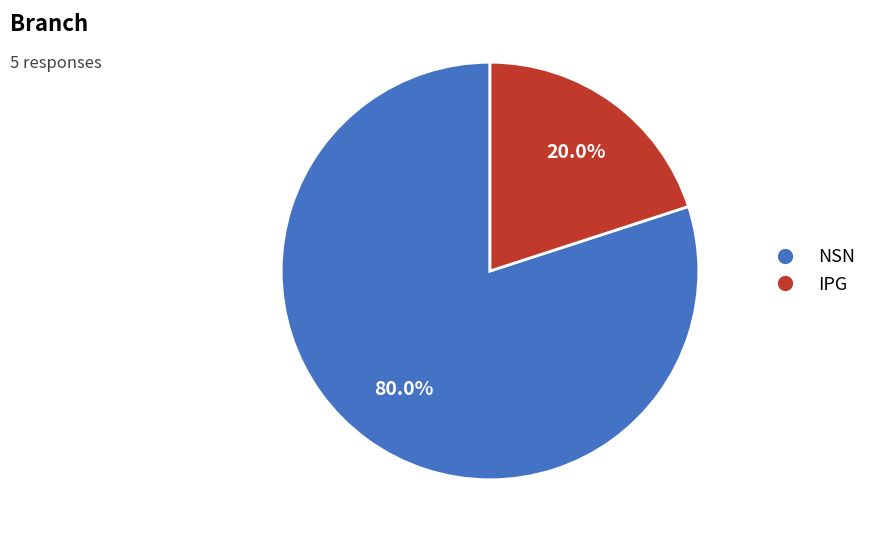

Count the number of slices in the pie.

2